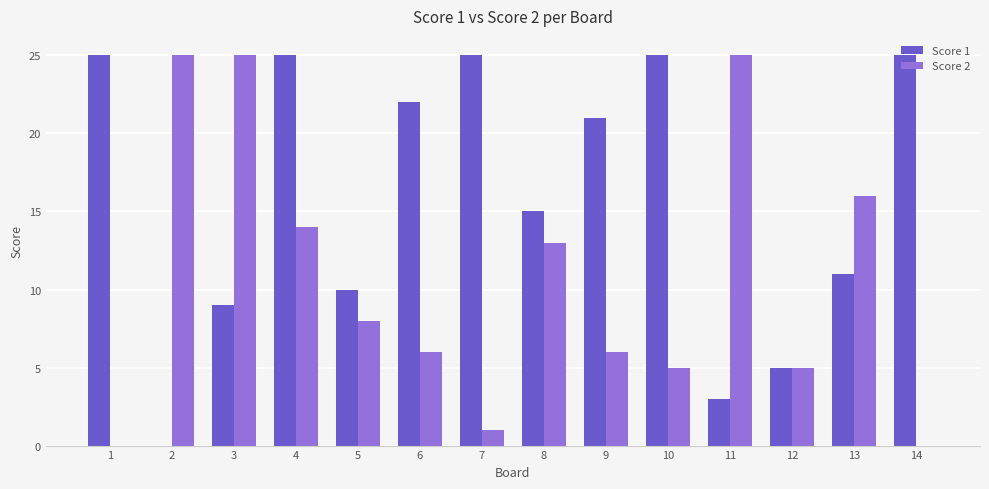

The value of Score 1 at 6 is 39. True or false?

False